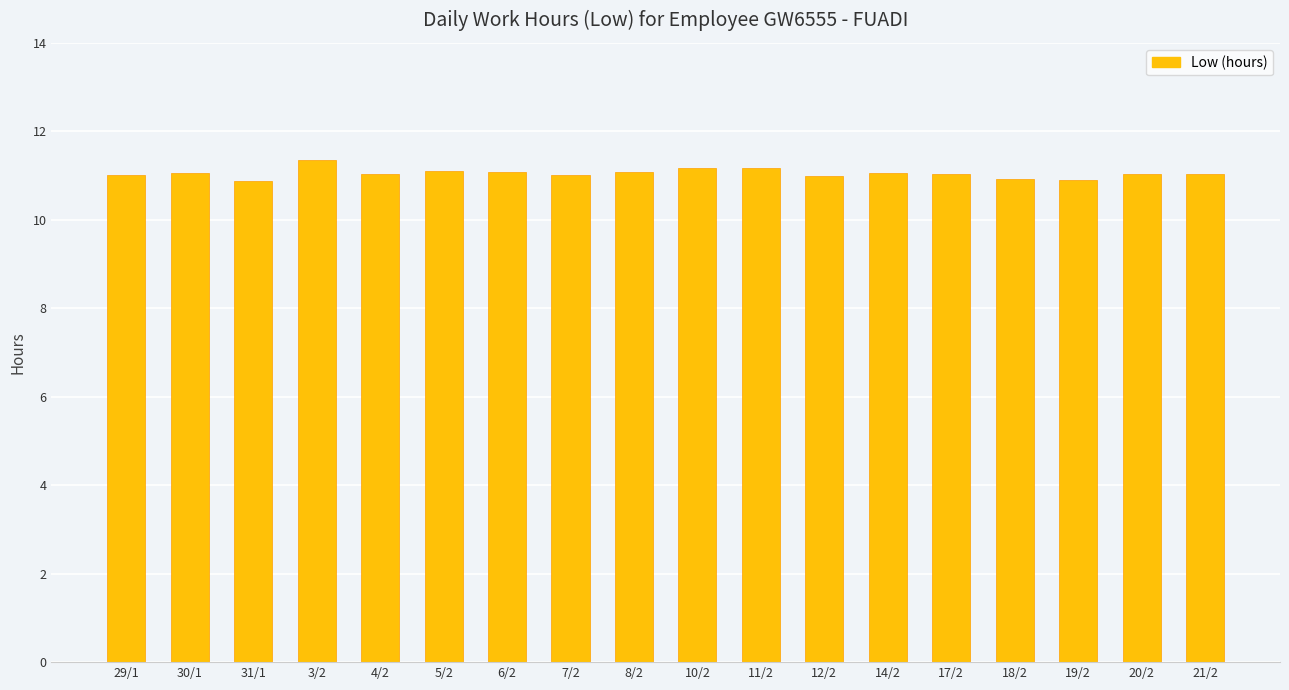

Does the chart contain stacked bars?

No